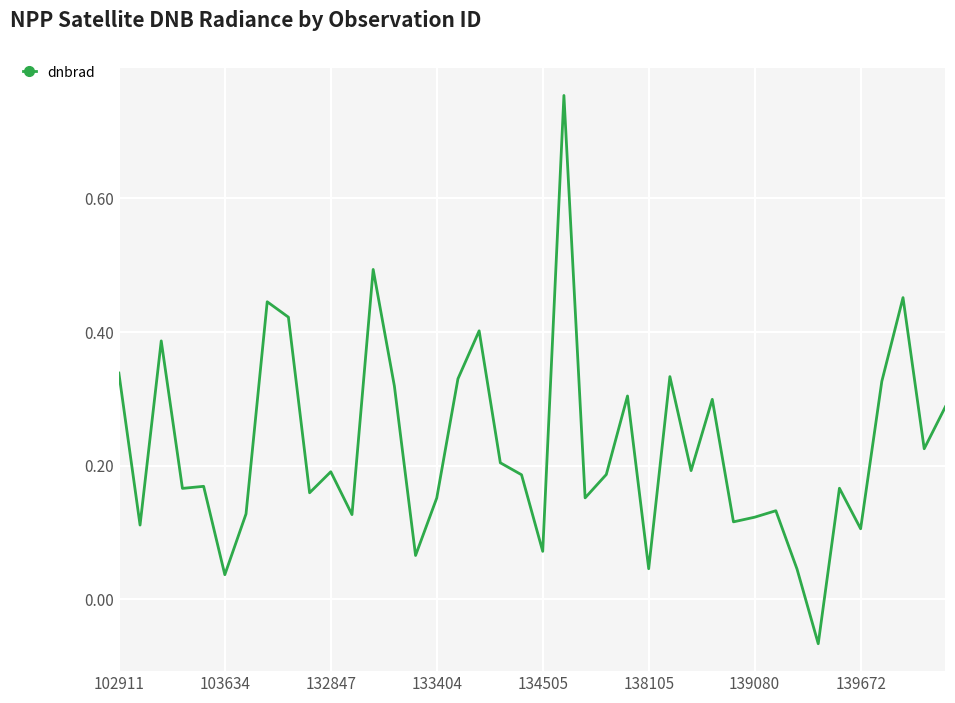

At which label does the data first exceed 0?

102911